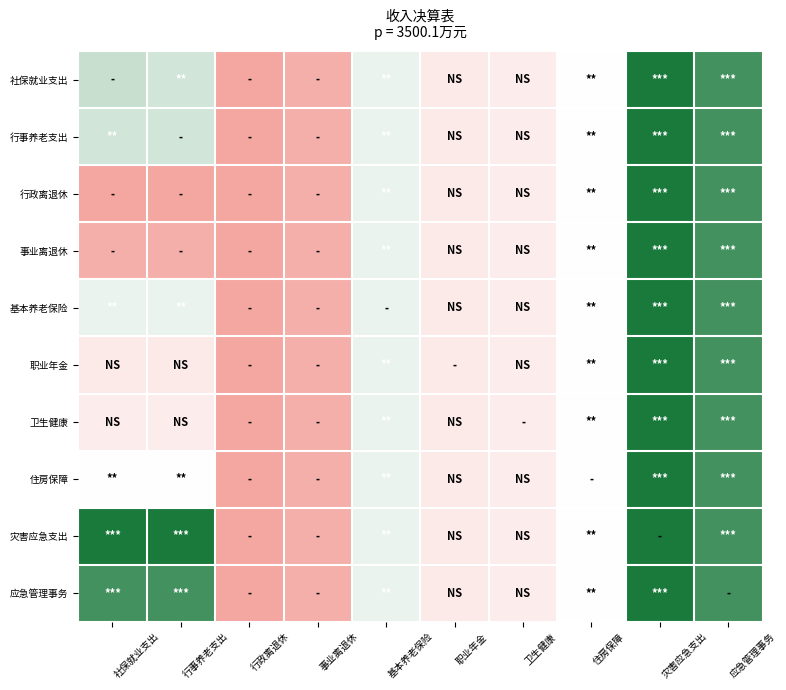

At how many categories does at least one series exceed 2?

8